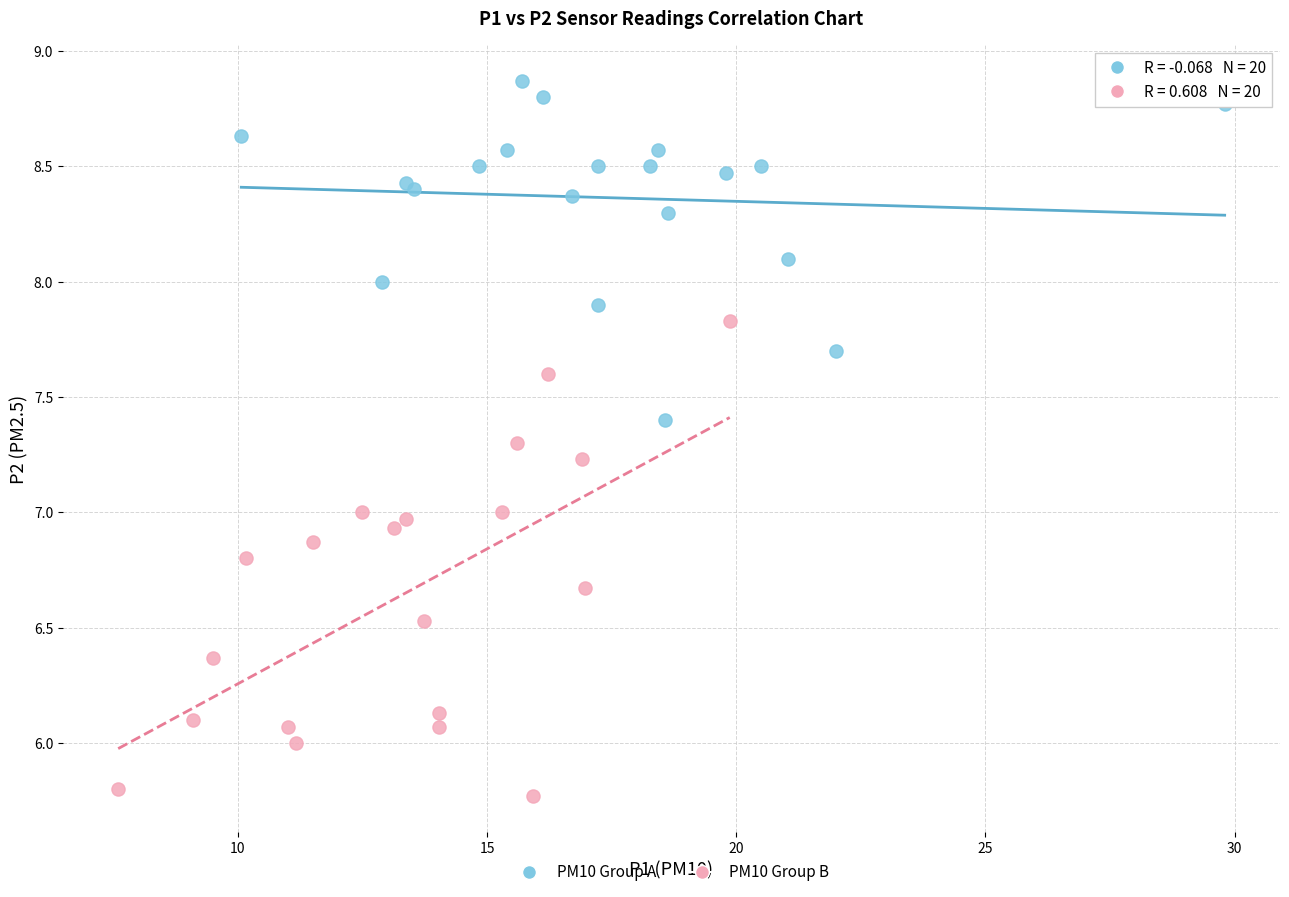

Which series has the widest spread of Y values?

PM10 Group B